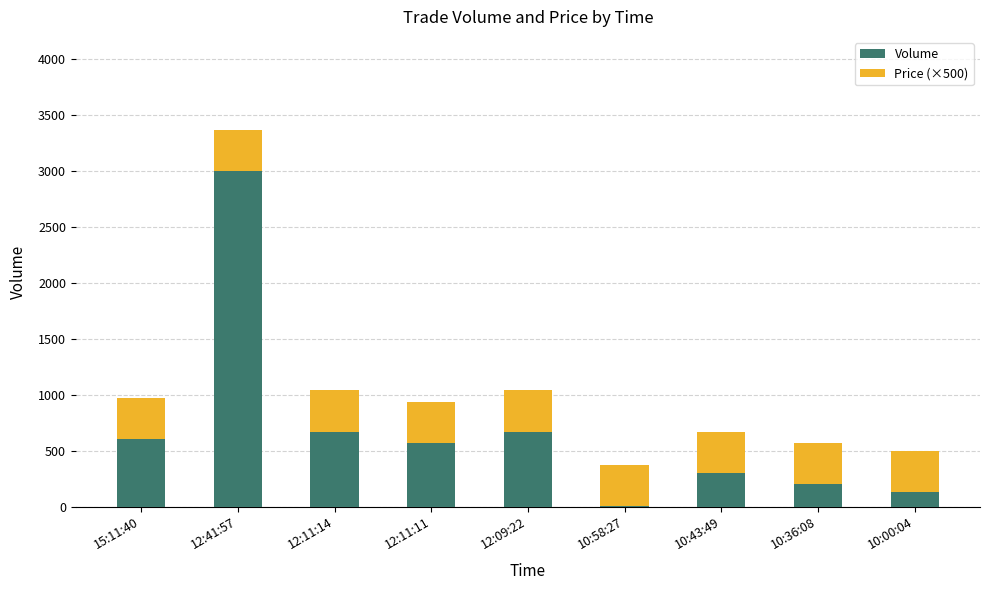

At which label does Volume reach its peak?

12:41:57